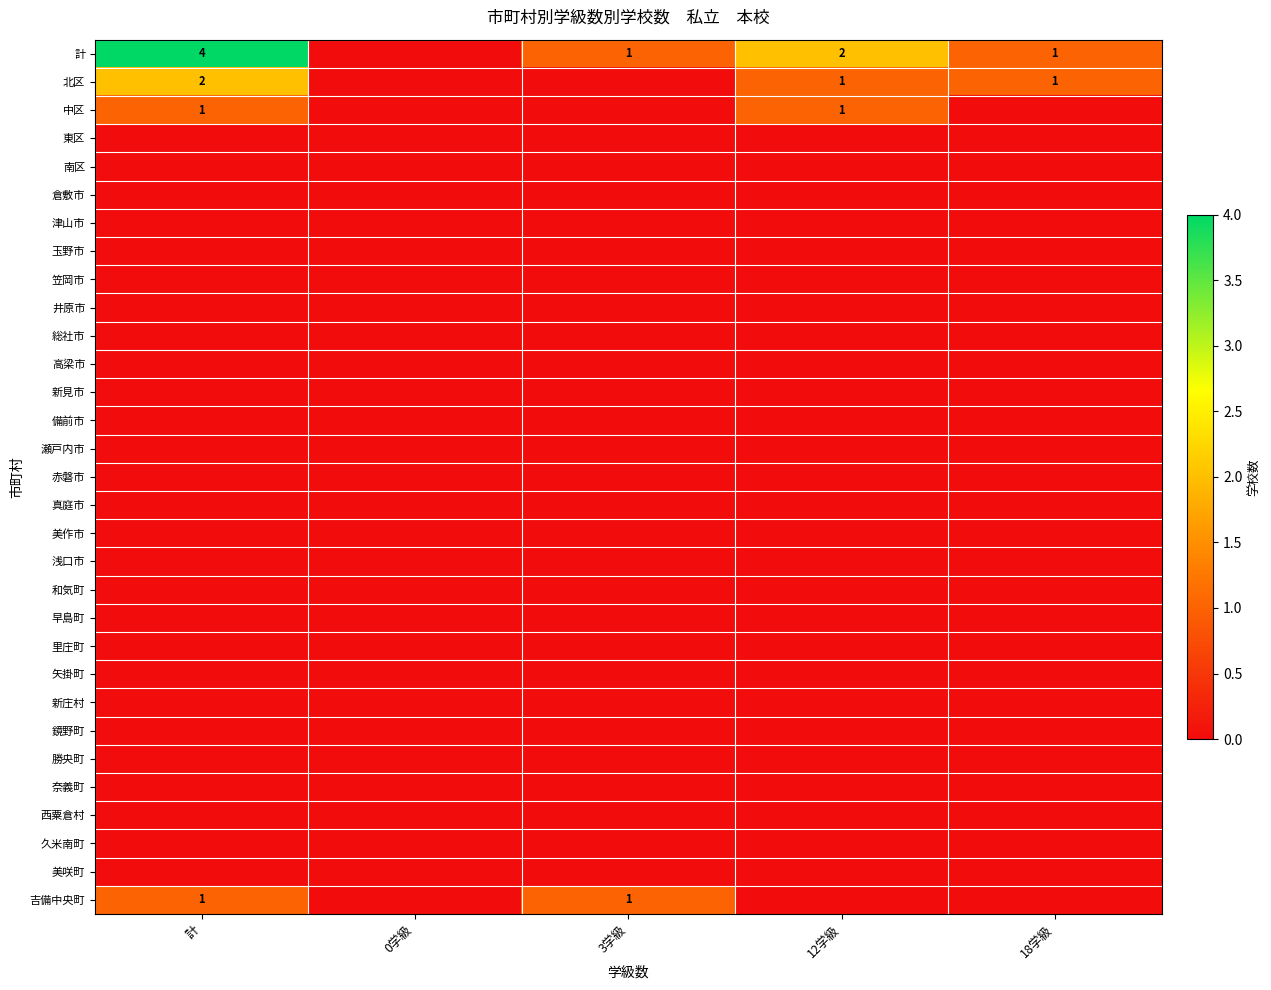

Which series has the widest spread of values?

計